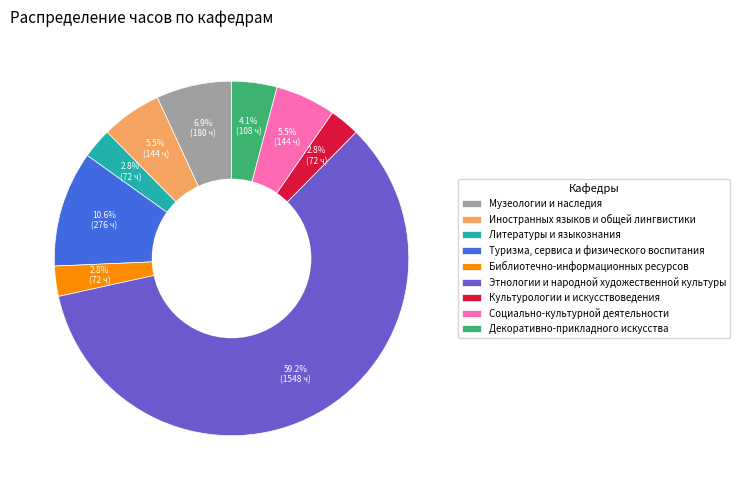

Does Этнологии и народной художественной культуры represent more than half of the total?

Yes